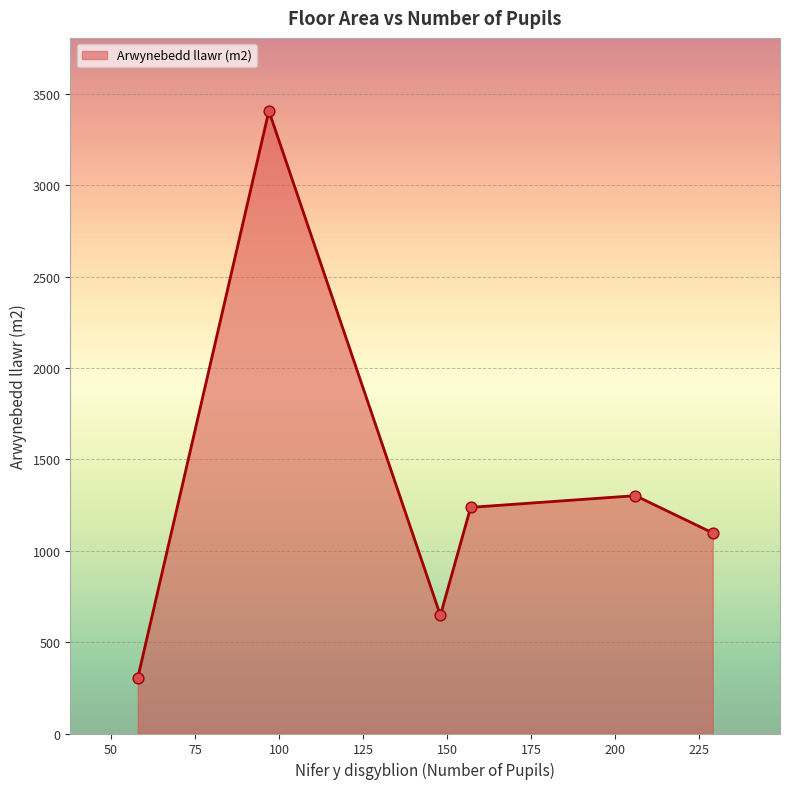

What is the maximum value shown in the chart?

3408